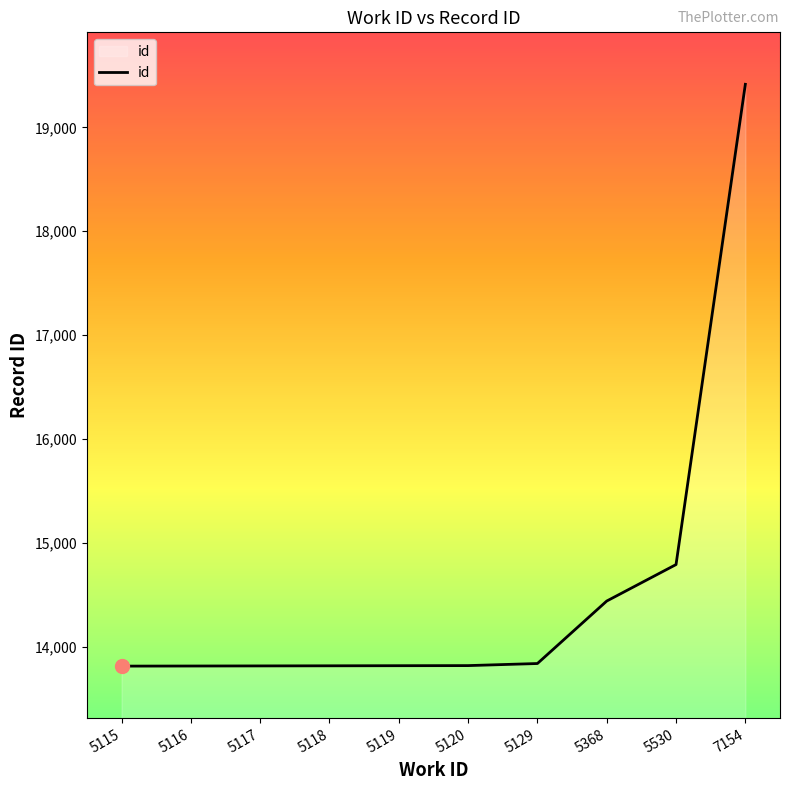

The value at 7154 is 19414. True or false?

True